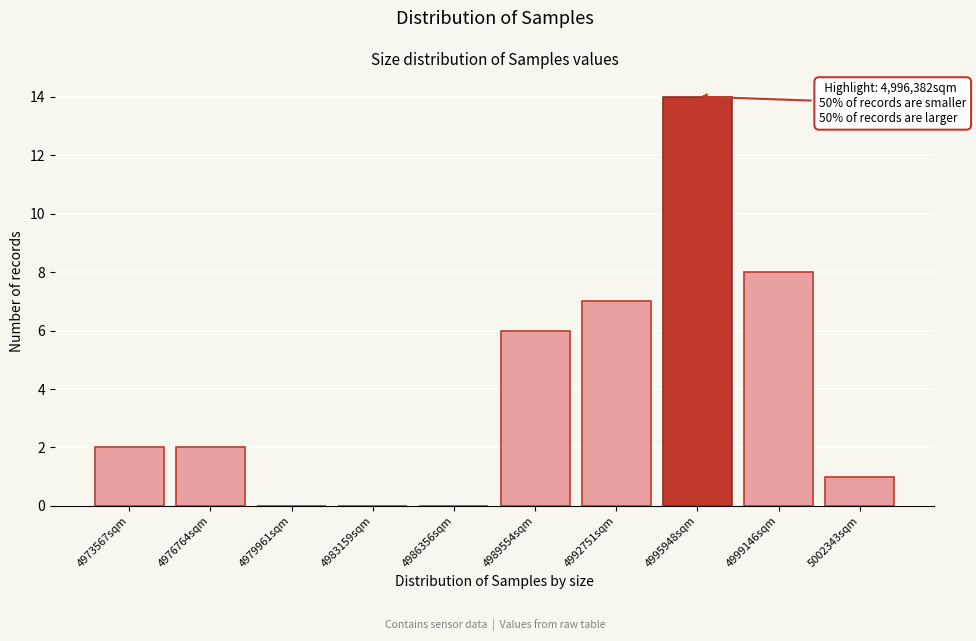

Reading left to right, what are all the values shown in this chart?

4973567sqm=2	4976764sqm=2	4979961sqm=0	4983159sqm=0	4986356sqm=0	4989554sqm=6	4992751sqm=7	4995948sqm=14	4999146sqm=8	5002343sqm=1